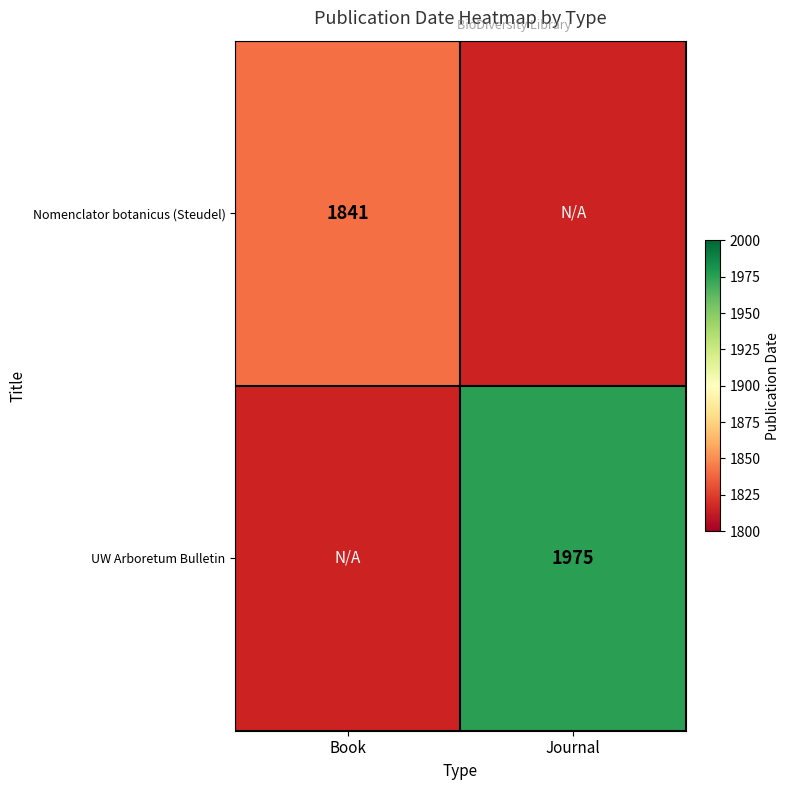

True or false: UW Arboretum Bulletin has a value of 1272 at Journal.

False